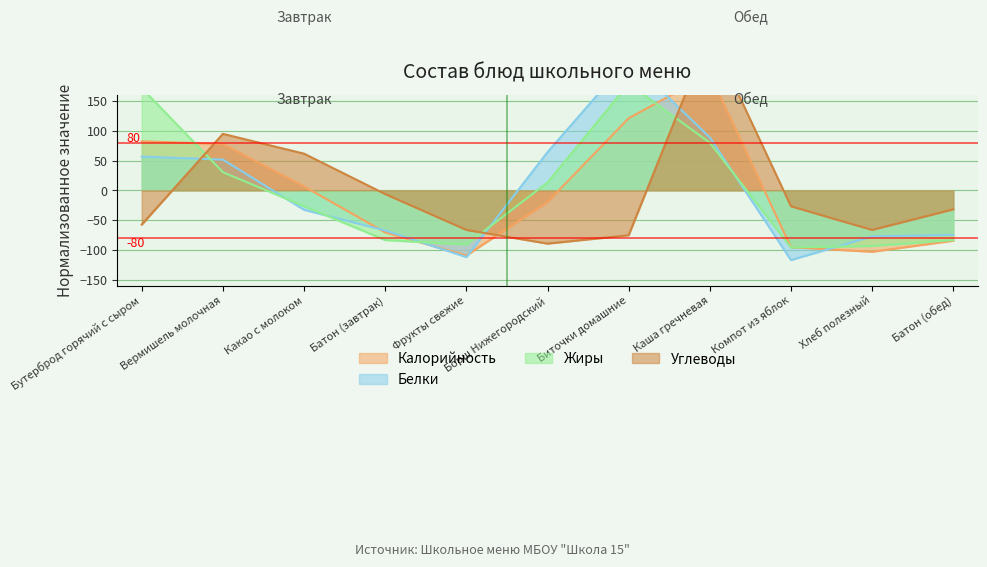

What is the total value across all series at Фрукты свежие?

-379.0